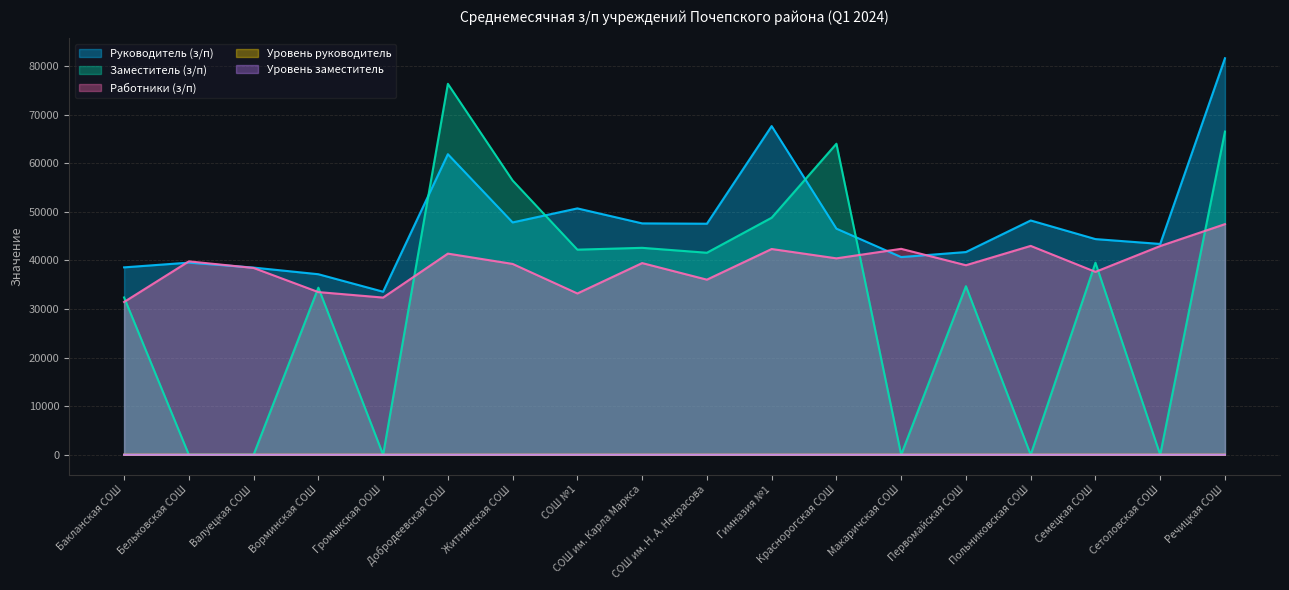

The Уровень заместитель series shows 1.0 at Ворминская СОШ. True or false?

True